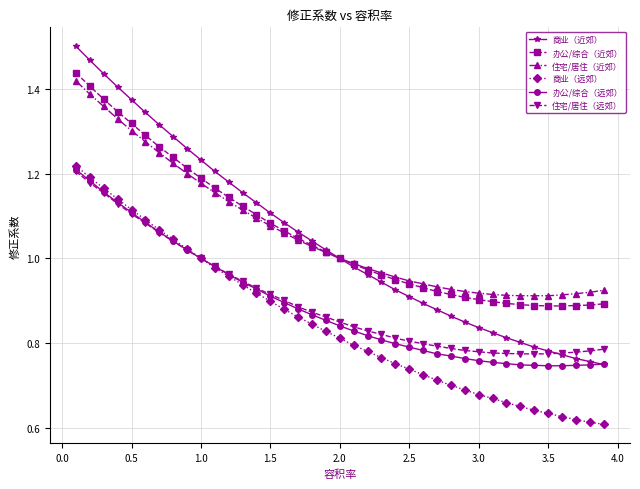

Which series has the largest range (max minus min)?

商业（近郊）